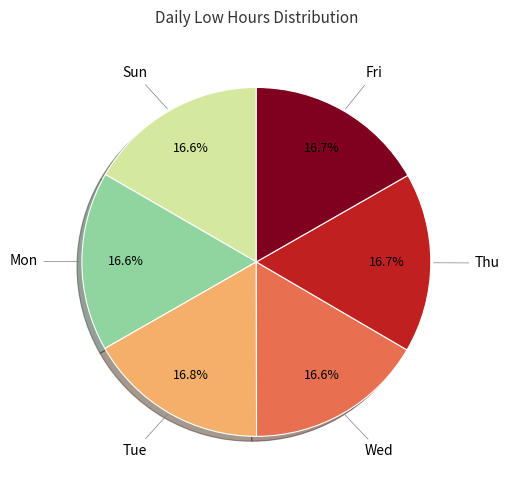

Is there a majority slice in this chart?

No